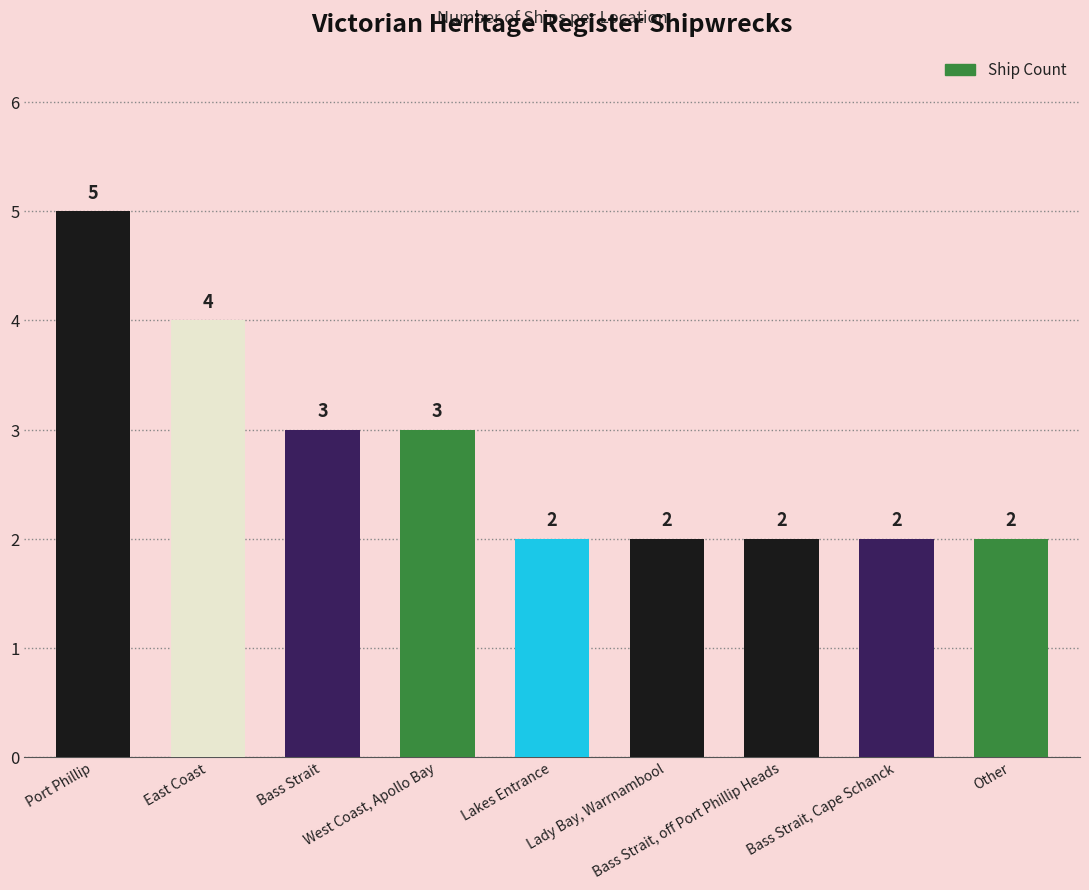

The chart shows a value of 1 at Bass Strait, Cape Schanck. True or false?

False